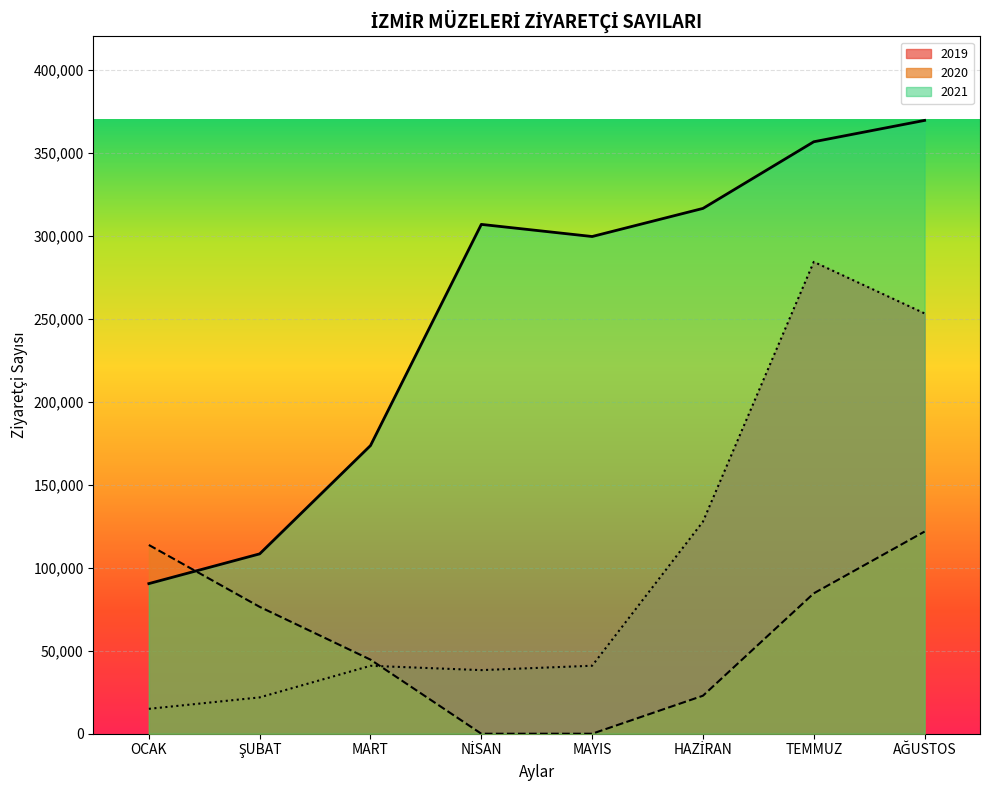

Is the value of 2019 at MART greater than the value of 2020 at TEMMUZ?

Yes